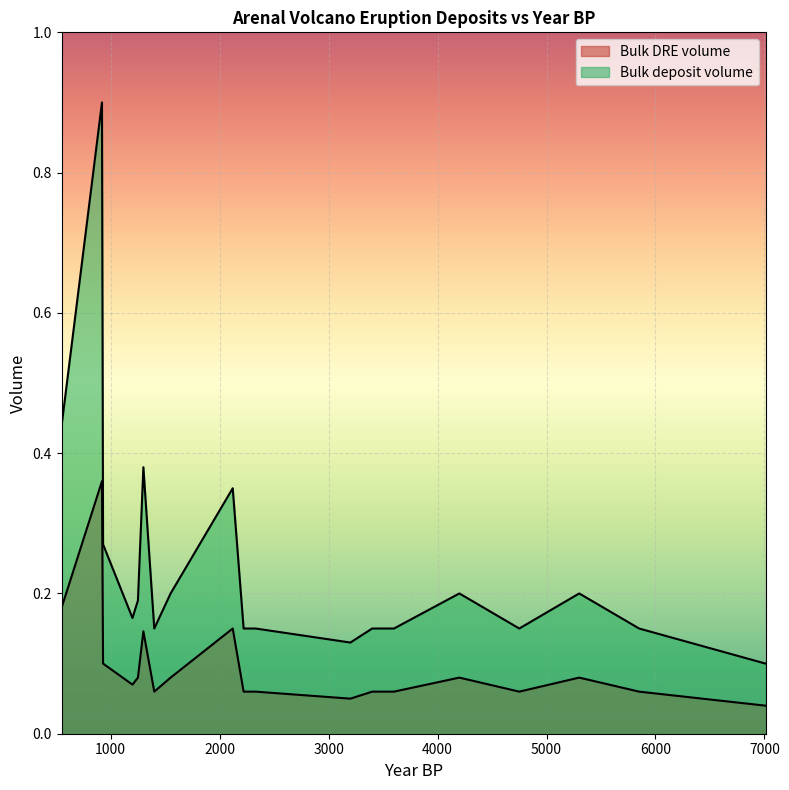

Is it true that Bulk deposit volume equals 0.0 at 1250?

False